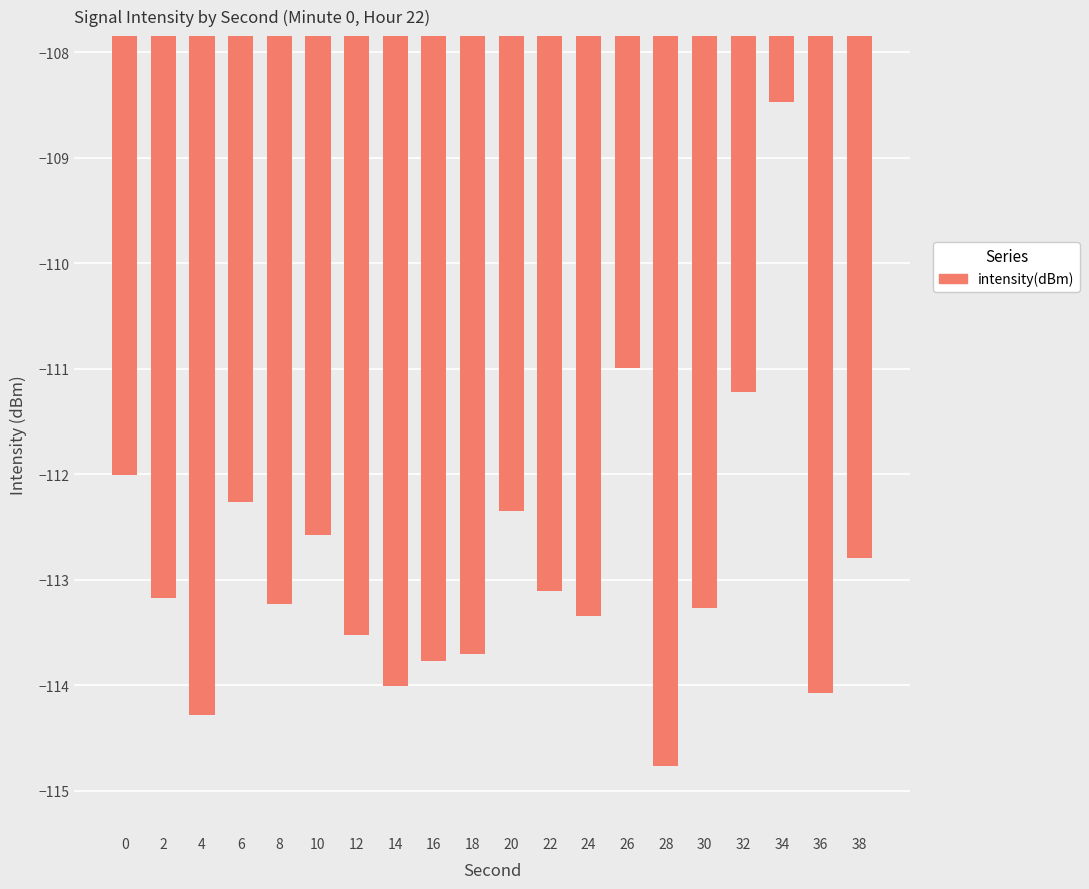

Count the number of data series in this chart.

1